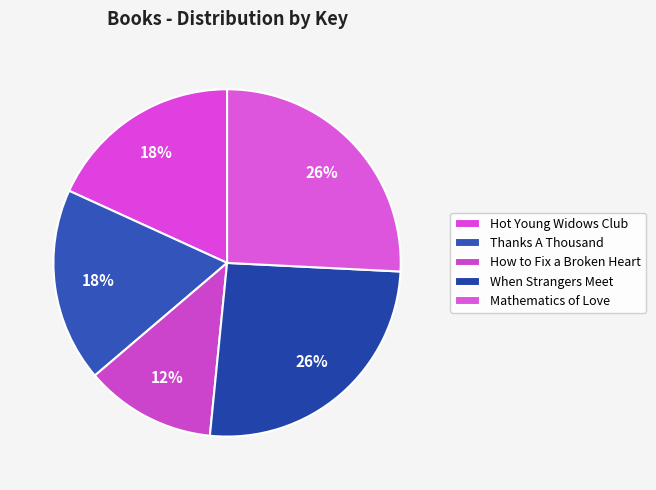

Is Mathematics of Love the majority of the pie?

No